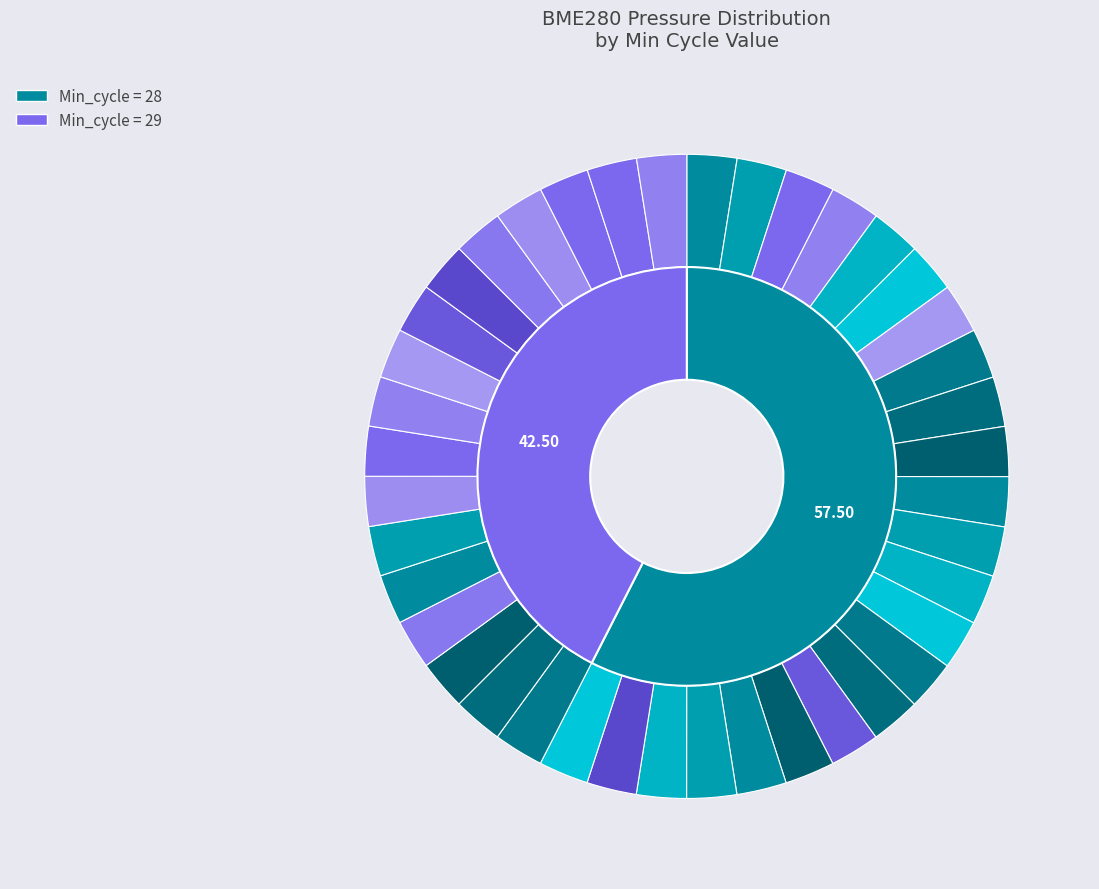

What percentage do 28 and 28 together represent?

16.7%